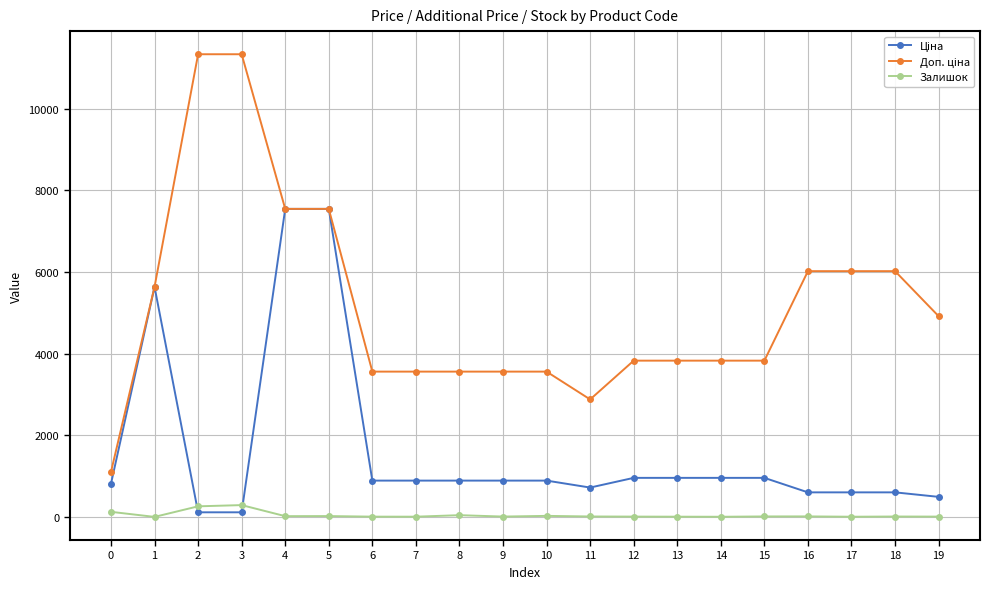

What is the greatest value displayed?

11334.0